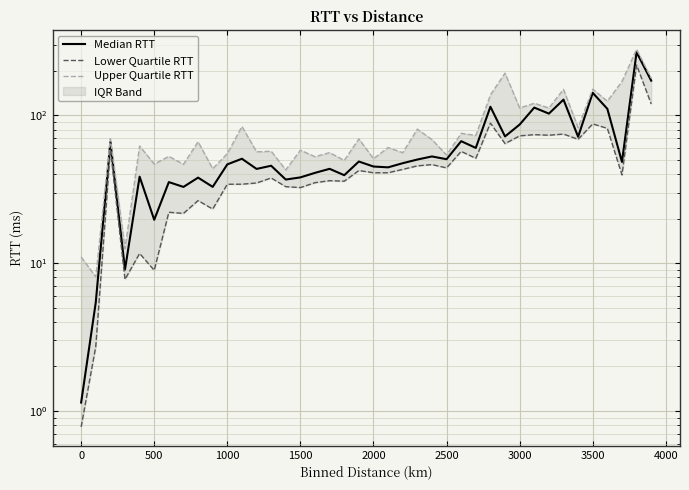

What is the difference between the maximum and minimum values in the Median RTT series?

265.8